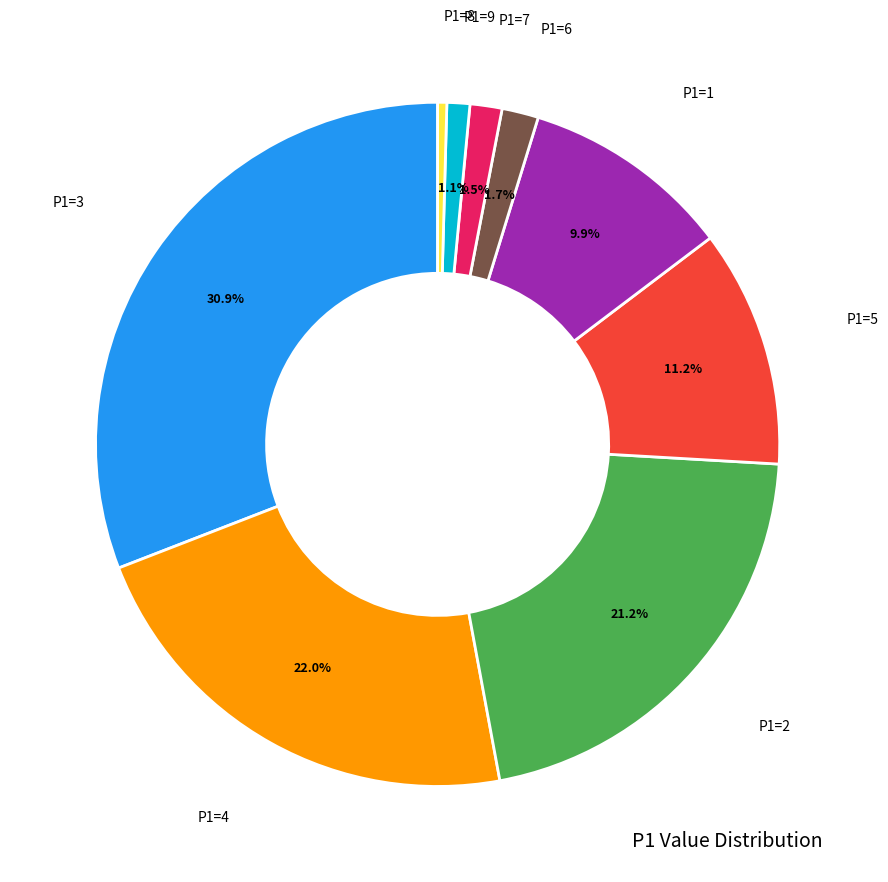

To the nearest percent, what is the average slice percentage?

11%